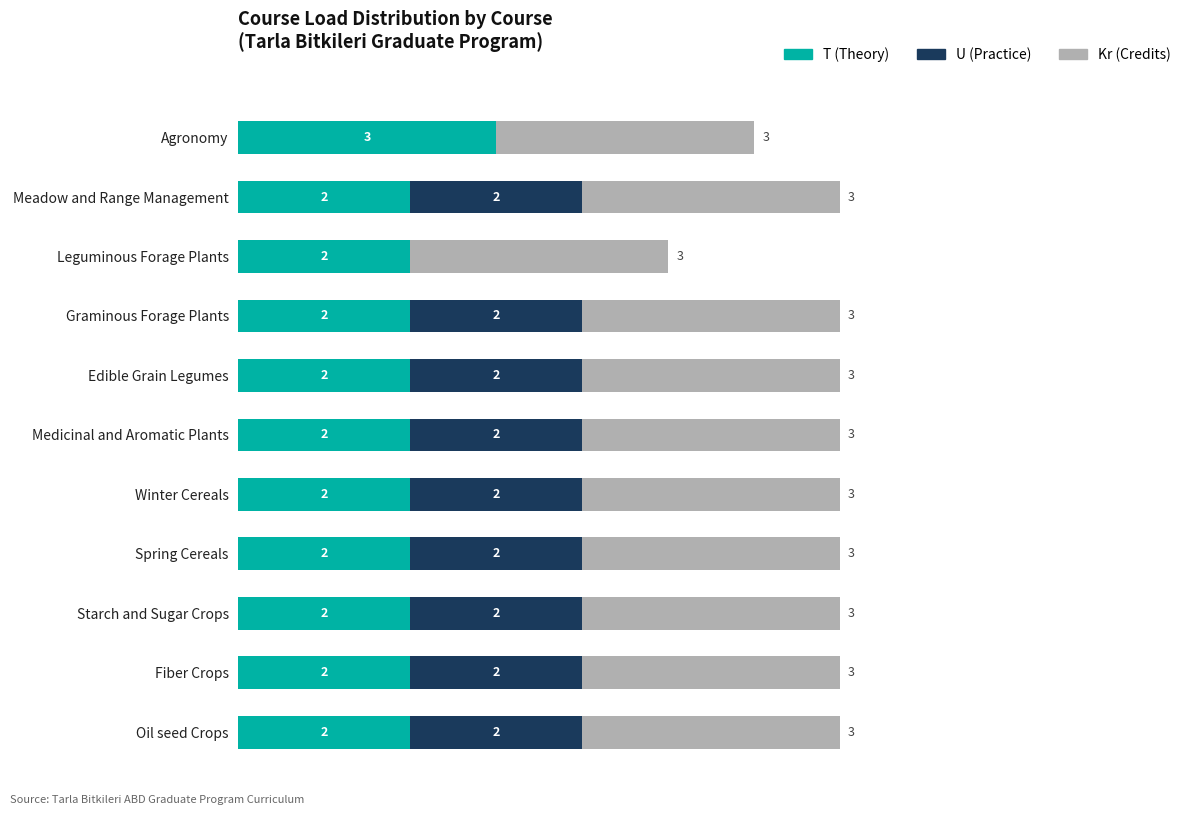

At which label does T (Theory) reach its peak?

Agronomy